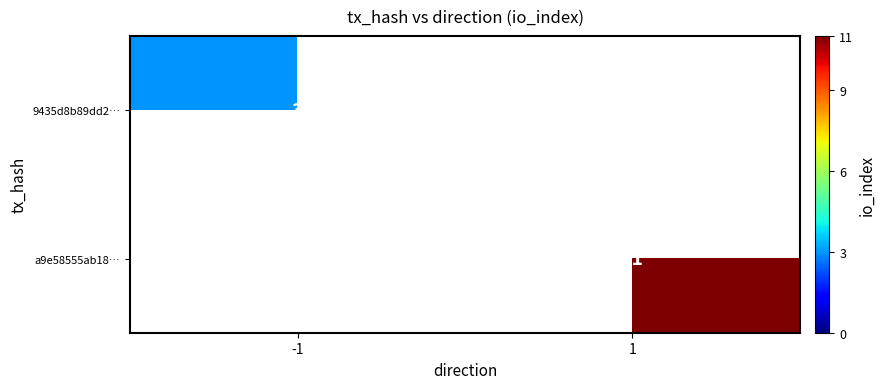

Is the value of 9435d8b89dd2… at -1 greater than the value of a9e58555ab18… at 1?

No